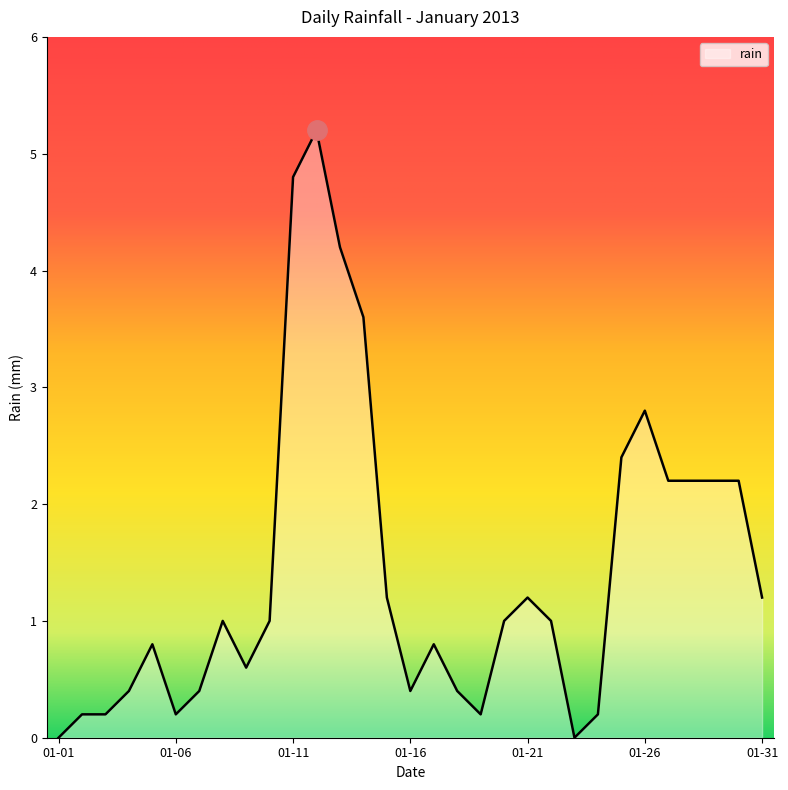

What is the maximum value shown in the chart?

5.2